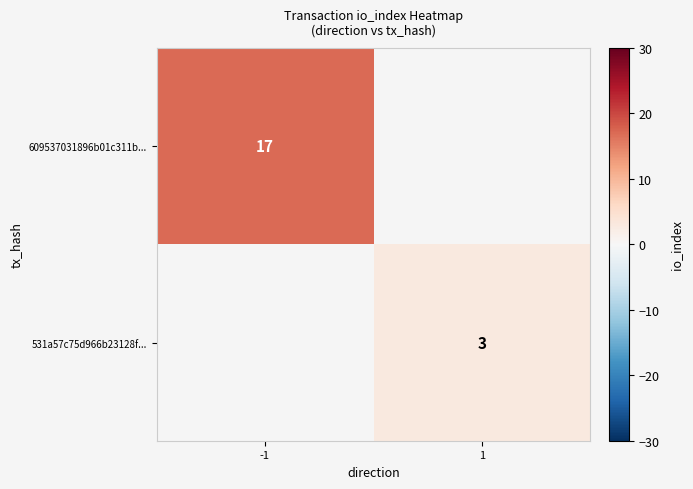

True or false: 531a57c75d966b23128f... has a value of 5.3 at 1.

False